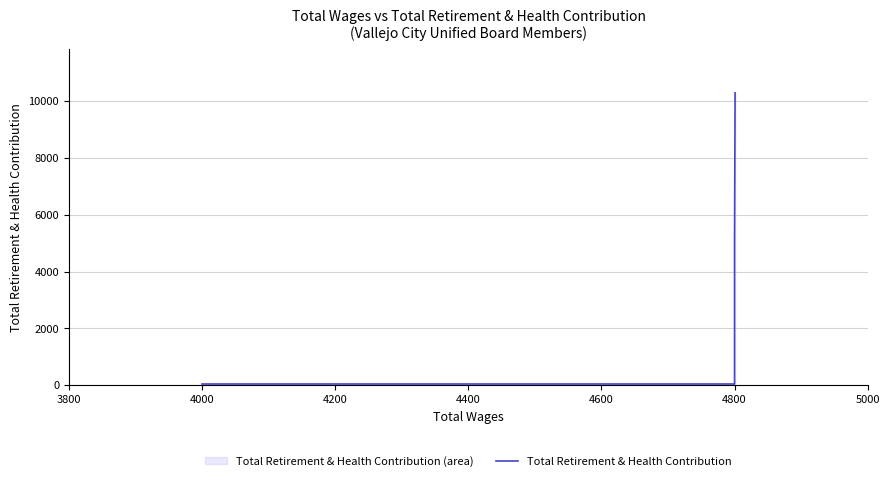

How many categories are shown in the chart?

5